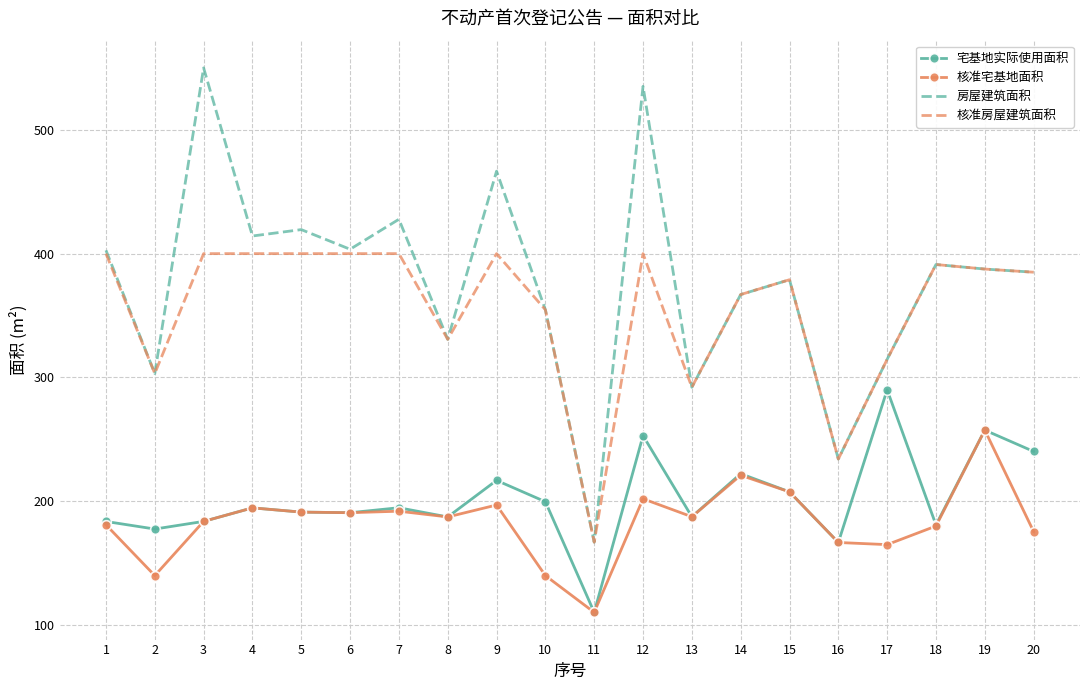

The value of 核准宅基地面积 at 3 is 283.6. True or false?

False